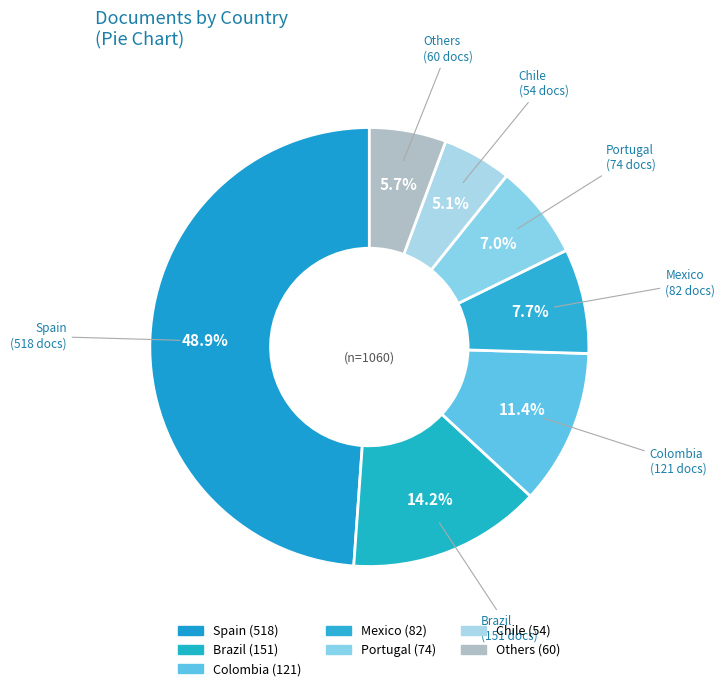

Count the number of slices in the pie.

7